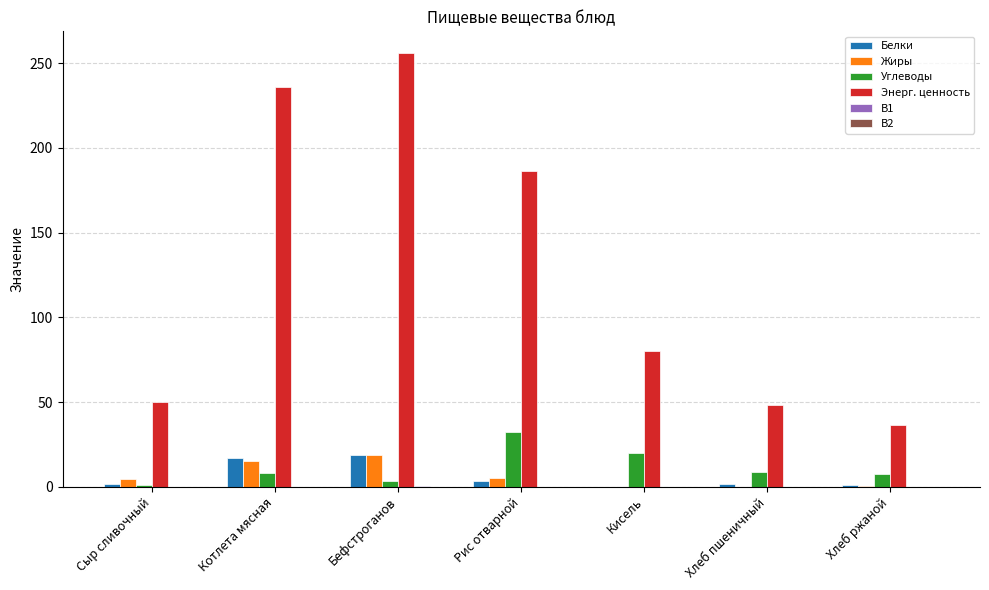

The Жиры series shows 0.0 at Кисель. True or false?

True